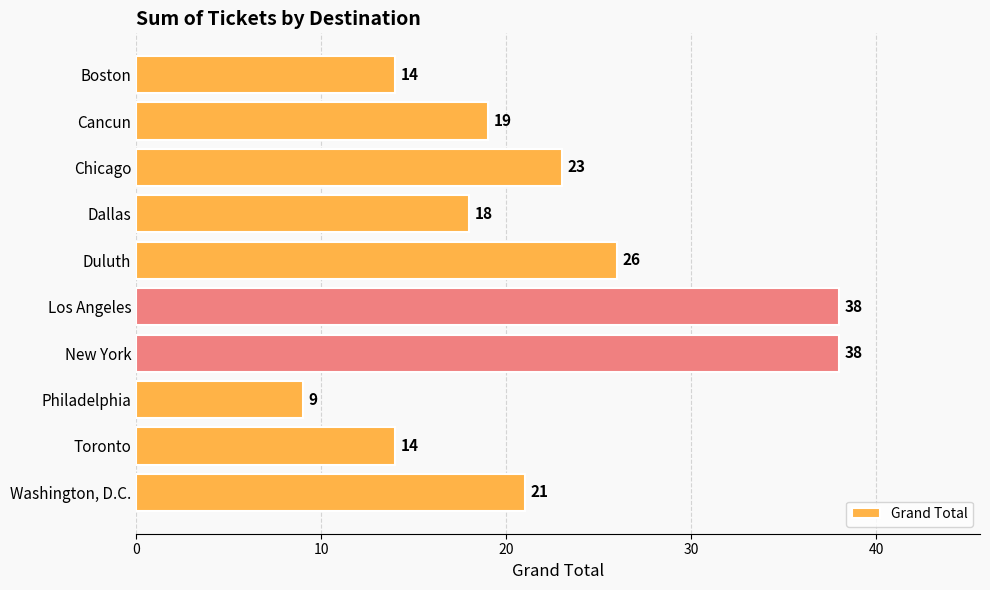

What is the value of the 7th bar from the top?

38